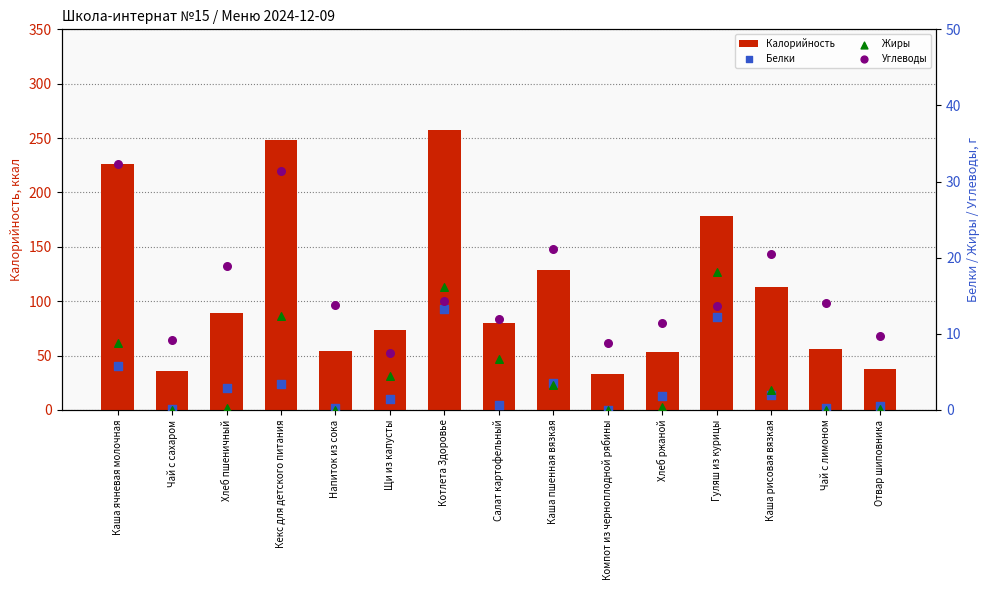

What are all the series names shown in the legend?

Калорийность, Белки, Жиры, Углеводы